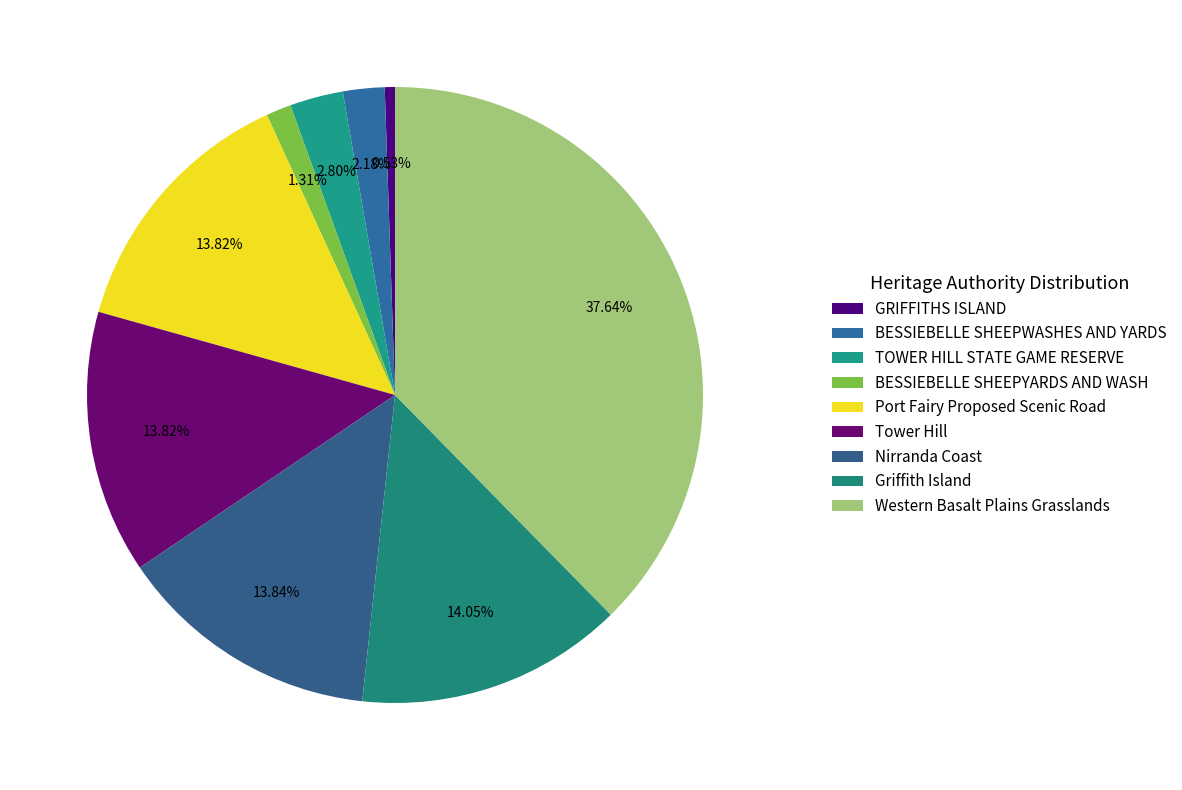

How many slices are in this pie chart?

9